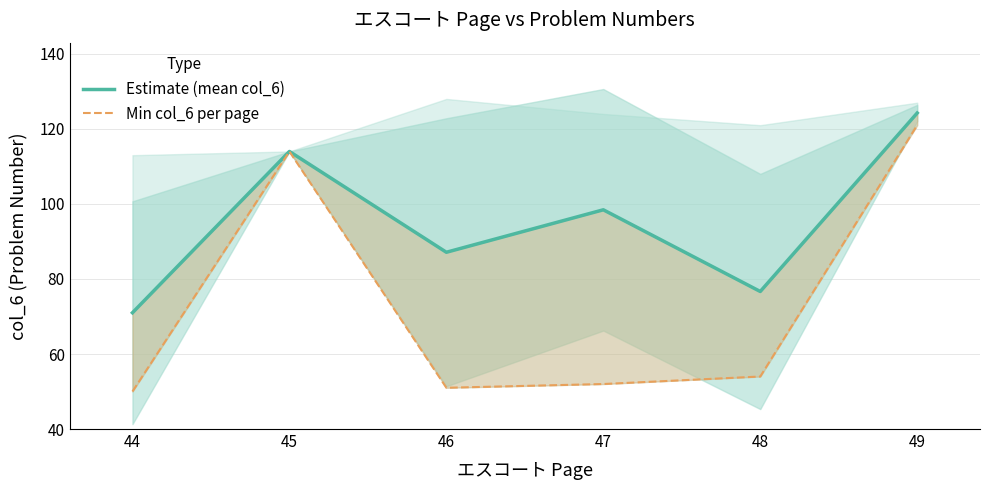

What is the value of the Estimate (mean col_6) point at the 5th from the left?

76.7